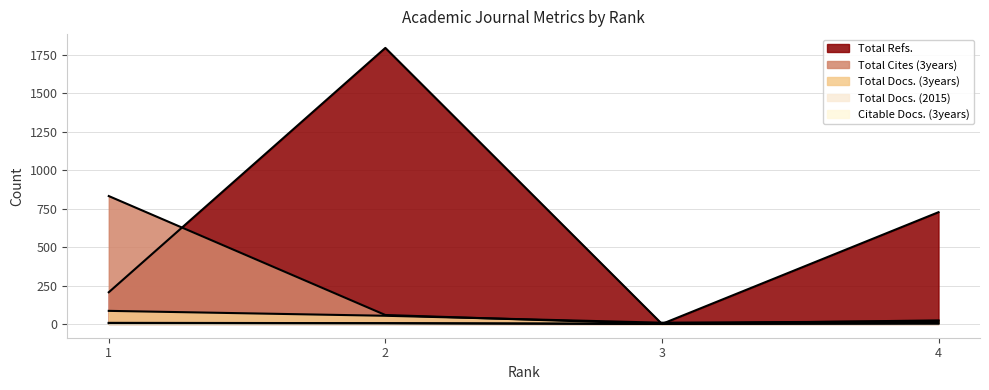

The Total Refs. series shows 521 at 2. True or false?

False